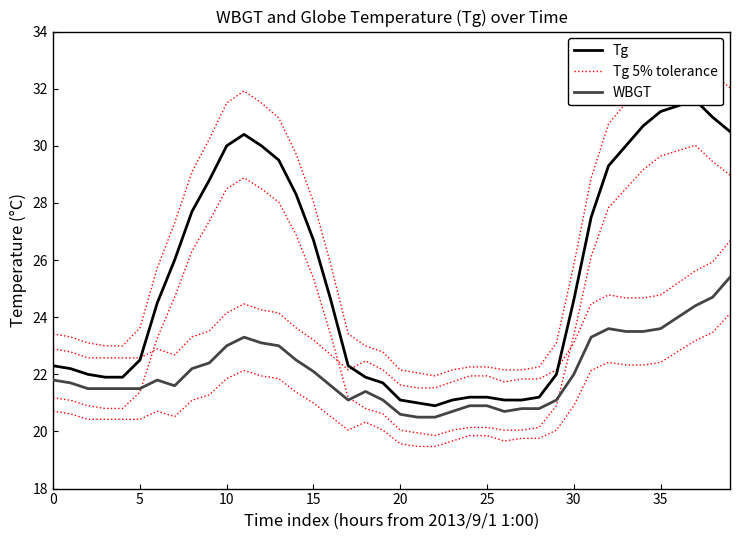

In Tg 5% tolerance, how many points are lower than both neighbors (excluding endpoints)?

1